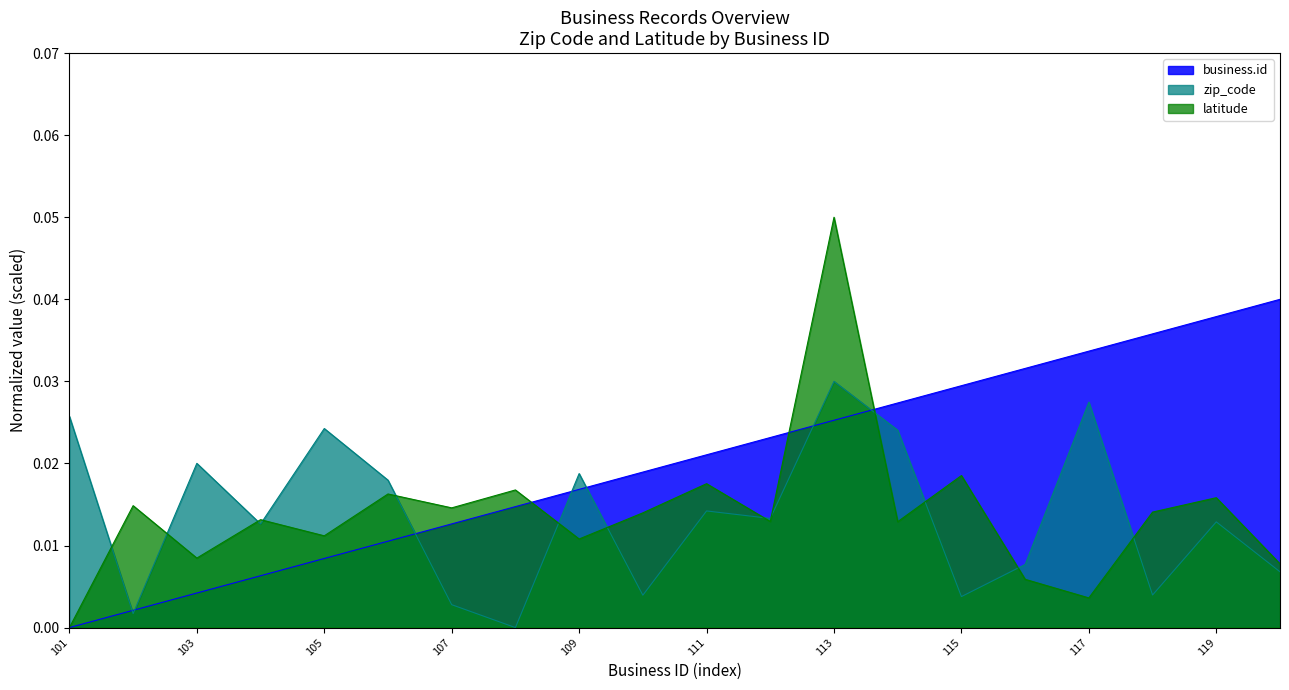

True or false: latitude has a value of 0.0 at 113.

False